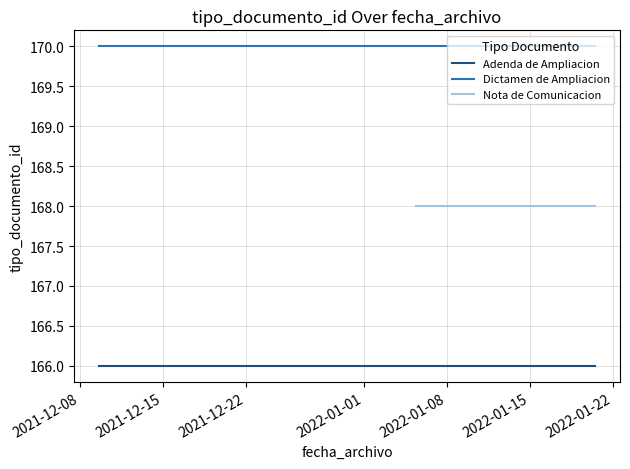

What is the sum of all values?

1678